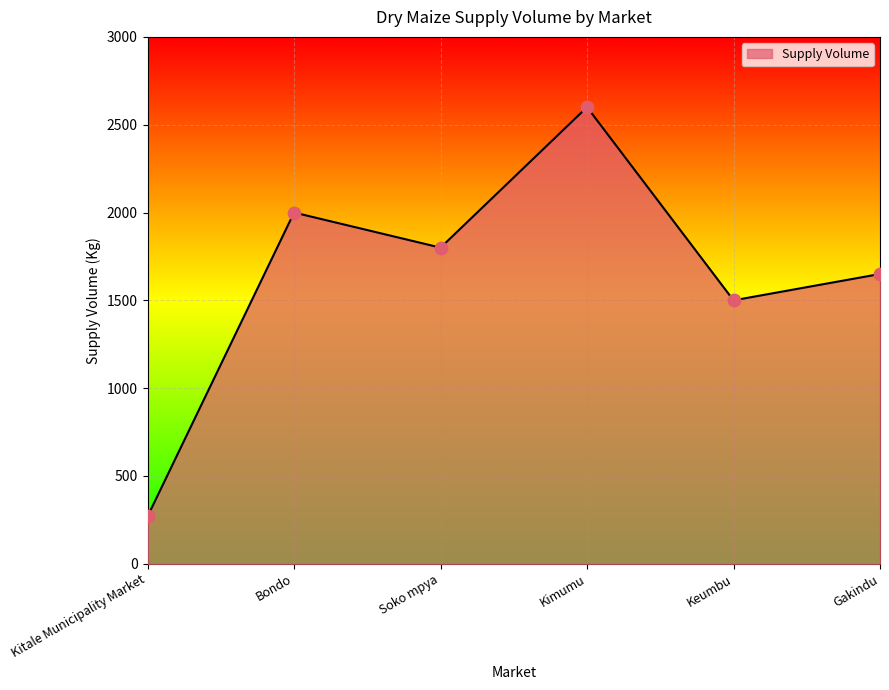

Between Keumbu and Kitale Municipality Market, which is larger?

Keumbu